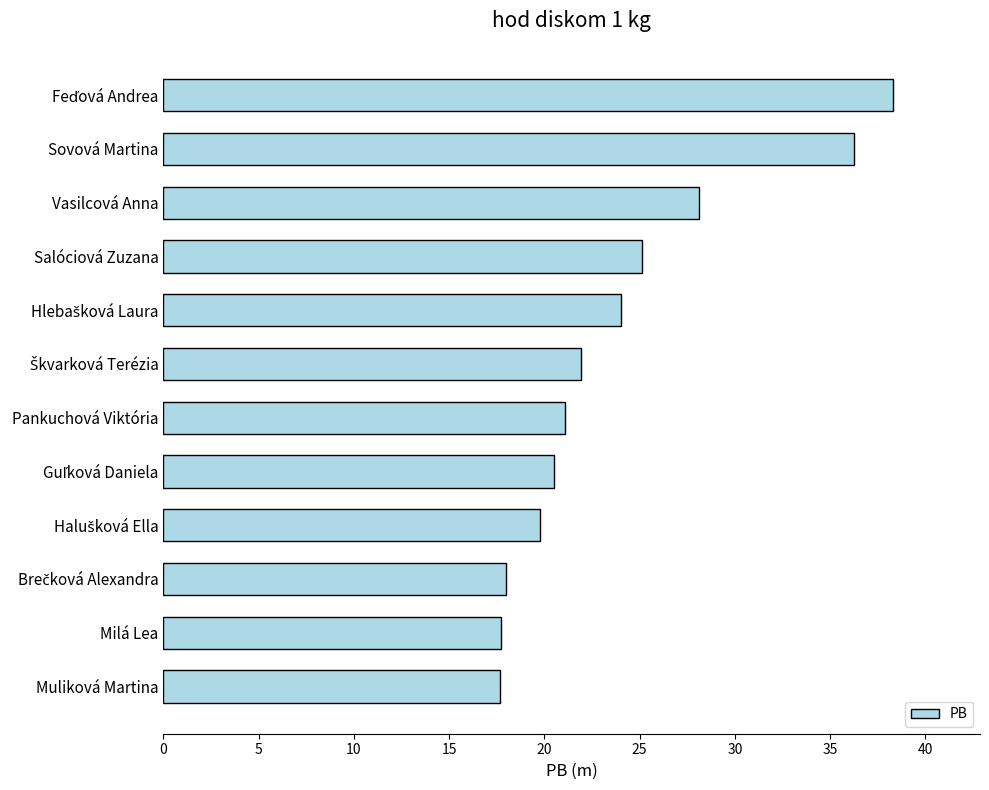

How many distinct data groups are displayed?

1